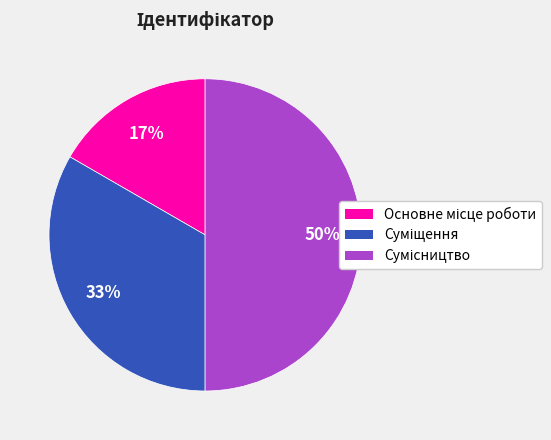

To the nearest percent, what is the difference between the largest and smallest slice percentages?

33%